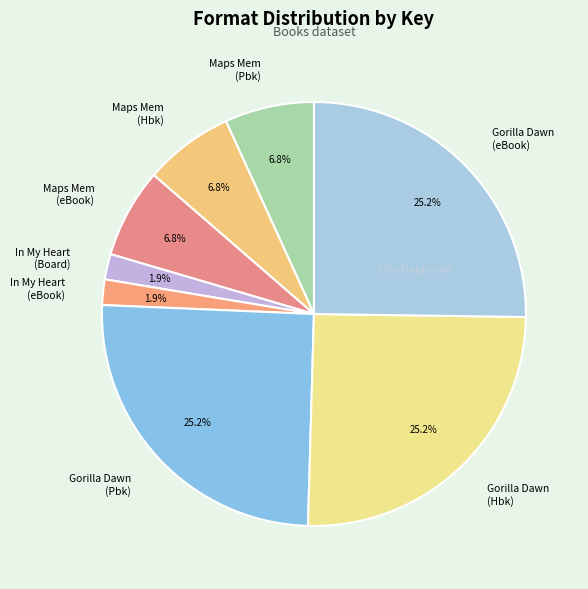

Count the number of slices in the pie.

8